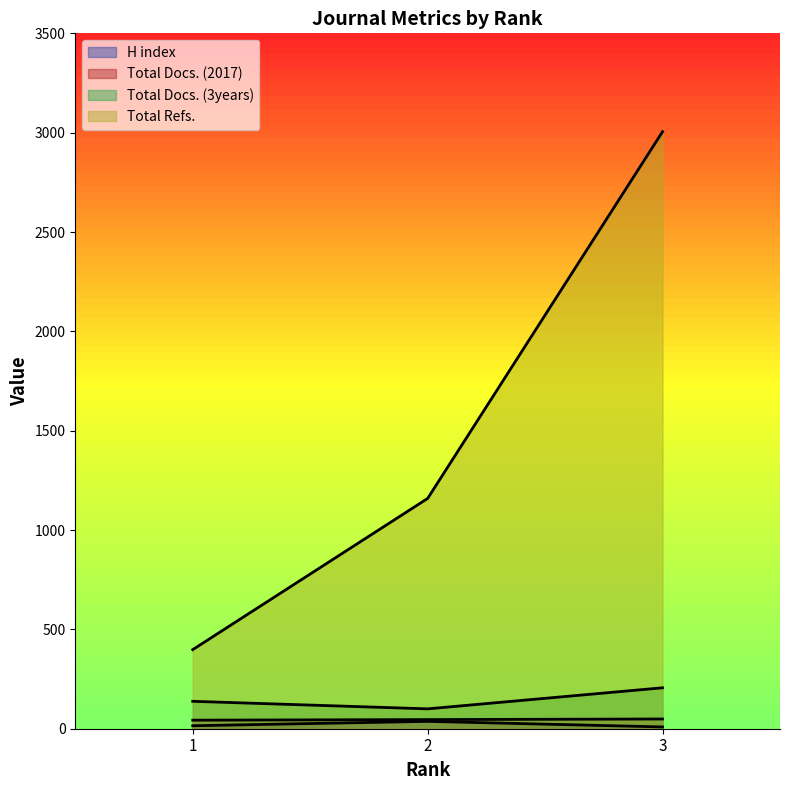

Rank the series at 1 from highest to lowest value.

Total Refs., Total Docs. (3years), Total Docs. (2017), H index